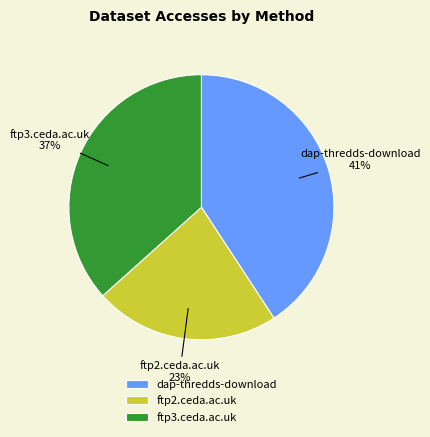

The ftp3.ceda.ac.uk slice represents 48% of the pie. True or false?

False